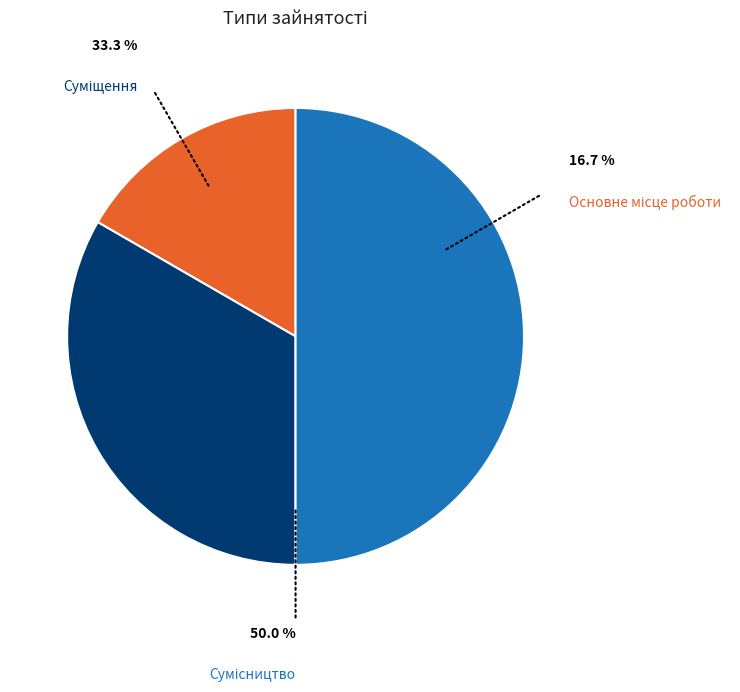

What portion of the pie excludes Основне місце роботи?

83.3%